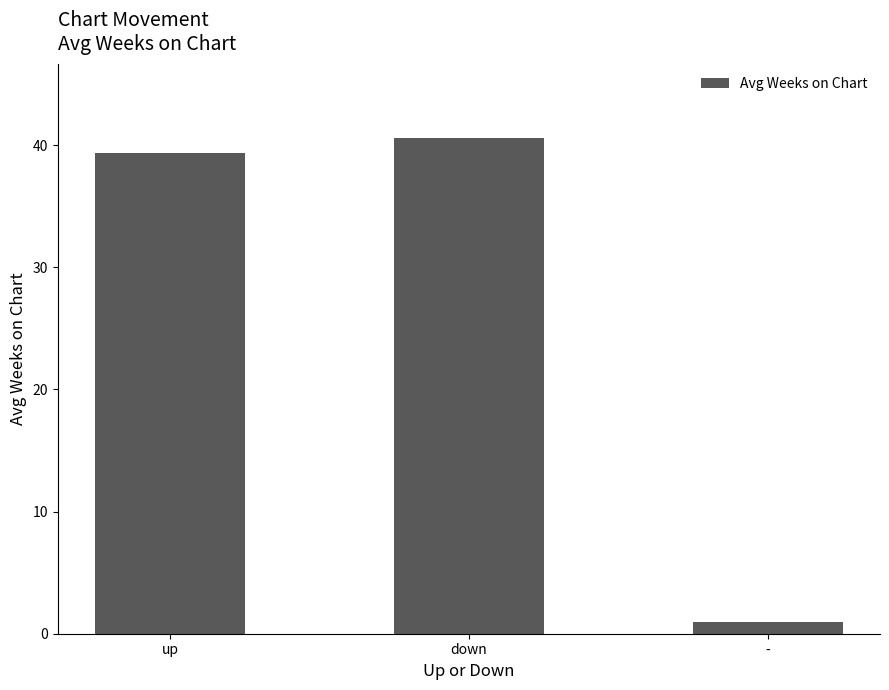

Reading right to left, list all the values displayed in this chart.

1.0	40.6	39.3